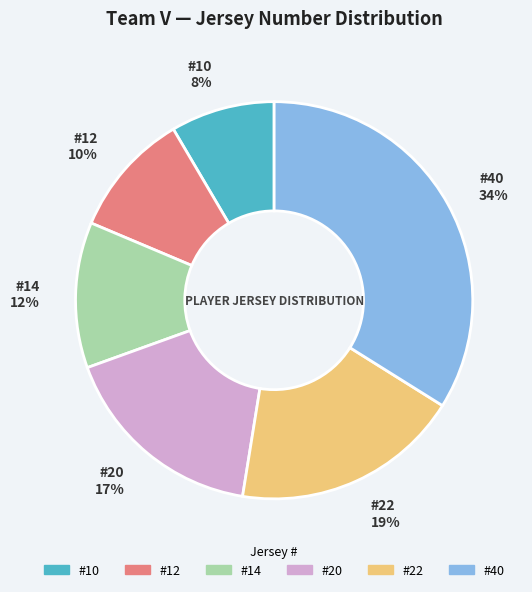

The #14 slice represents 12% of the pie. True or false?

True